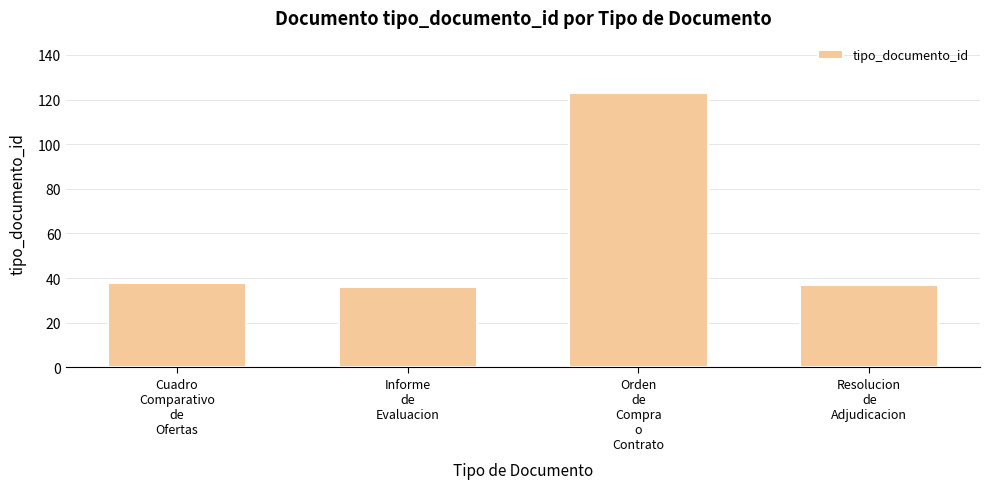

What is the minimum value shown in the chart?

36